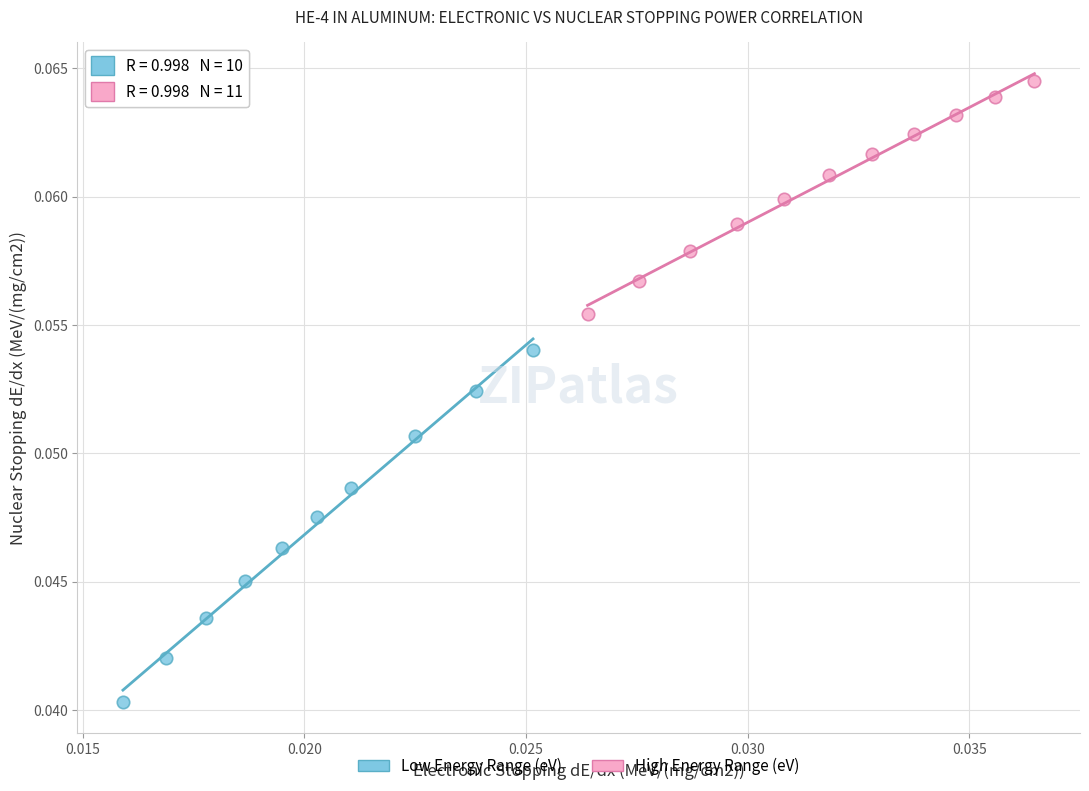

Which series contains the highest Y value?

High Energy Range (eV)